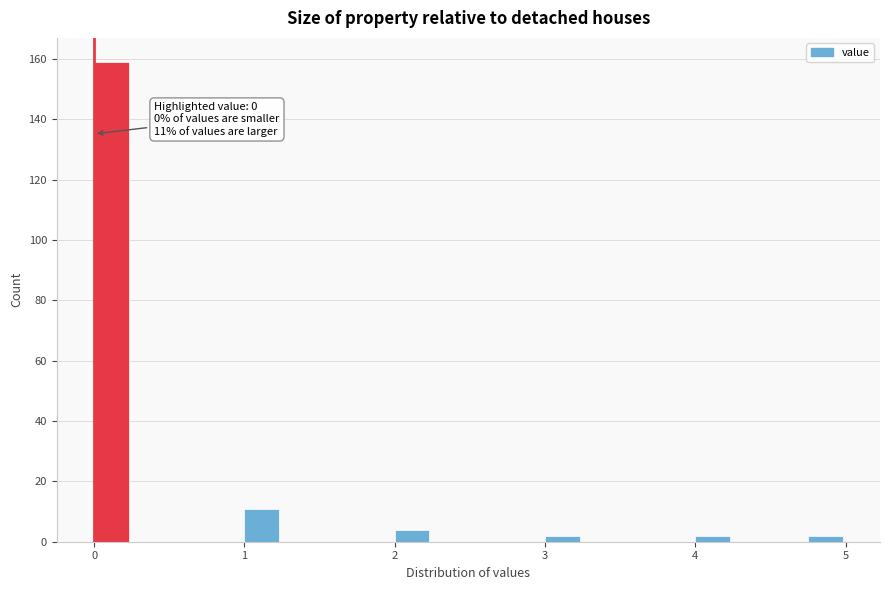

Read against the x-axis, roughly where is the centre of the tallest bar?

0.1